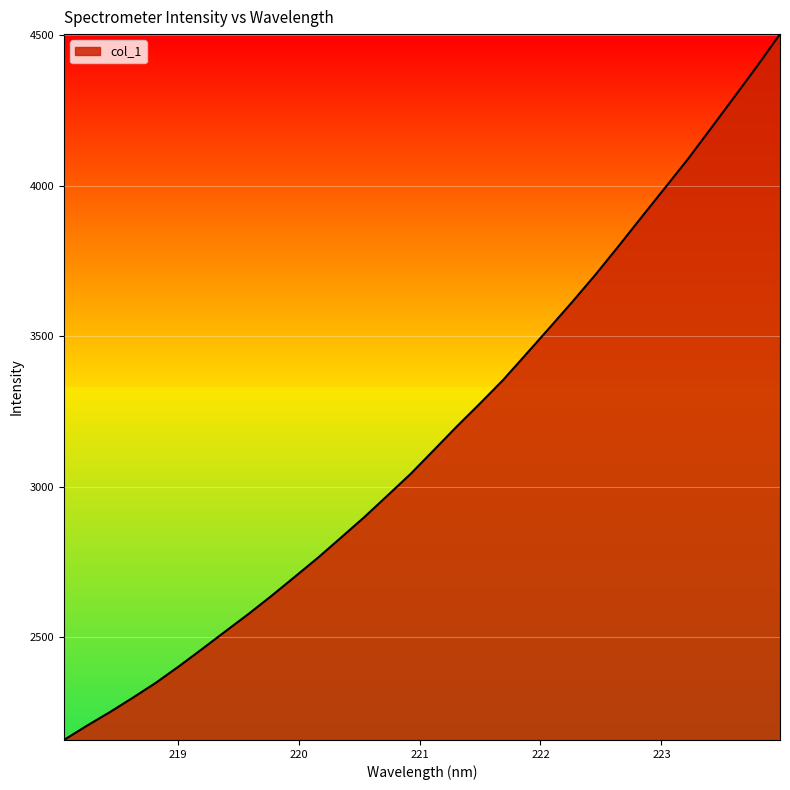

What is the maximum value shown in the chart?

4503.7